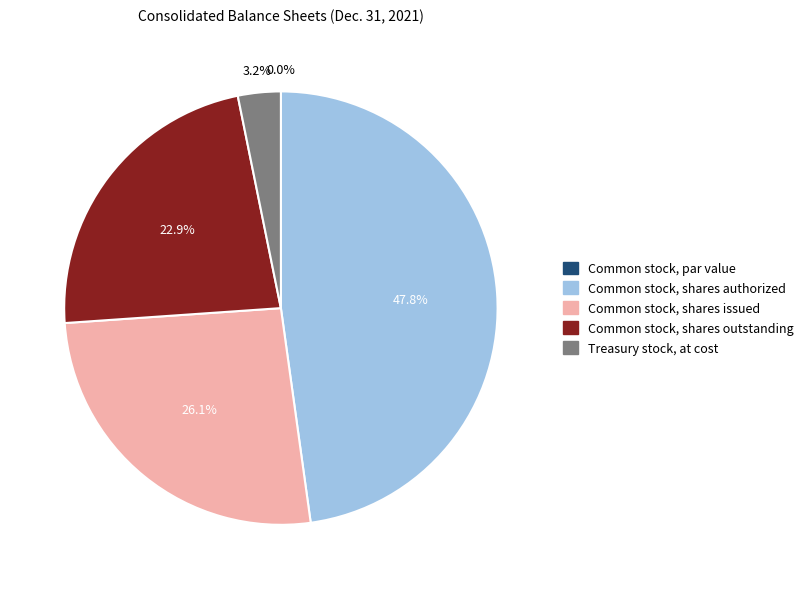

Is Common stock, shares issued the majority of the pie?

No